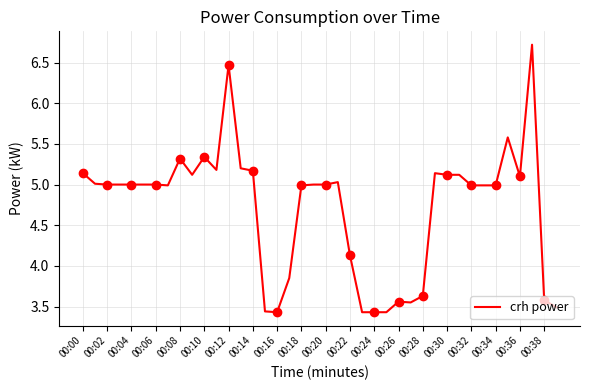

How many data points does each series have?

40